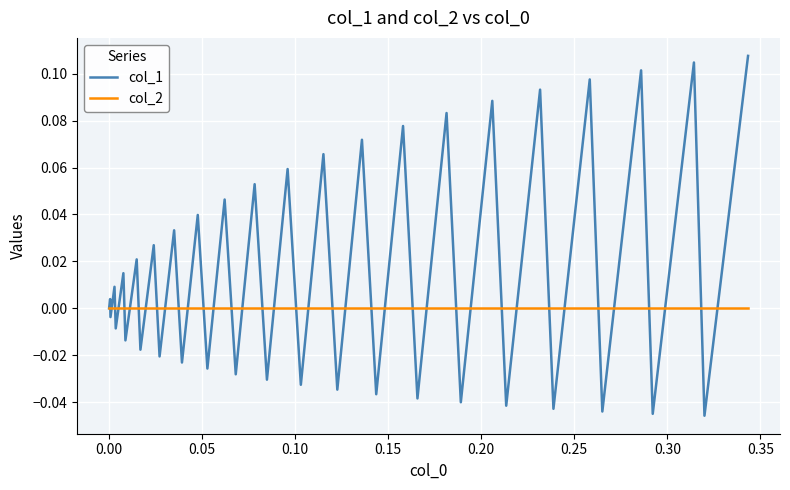

Is this an area chart (filled region under the line)?

No